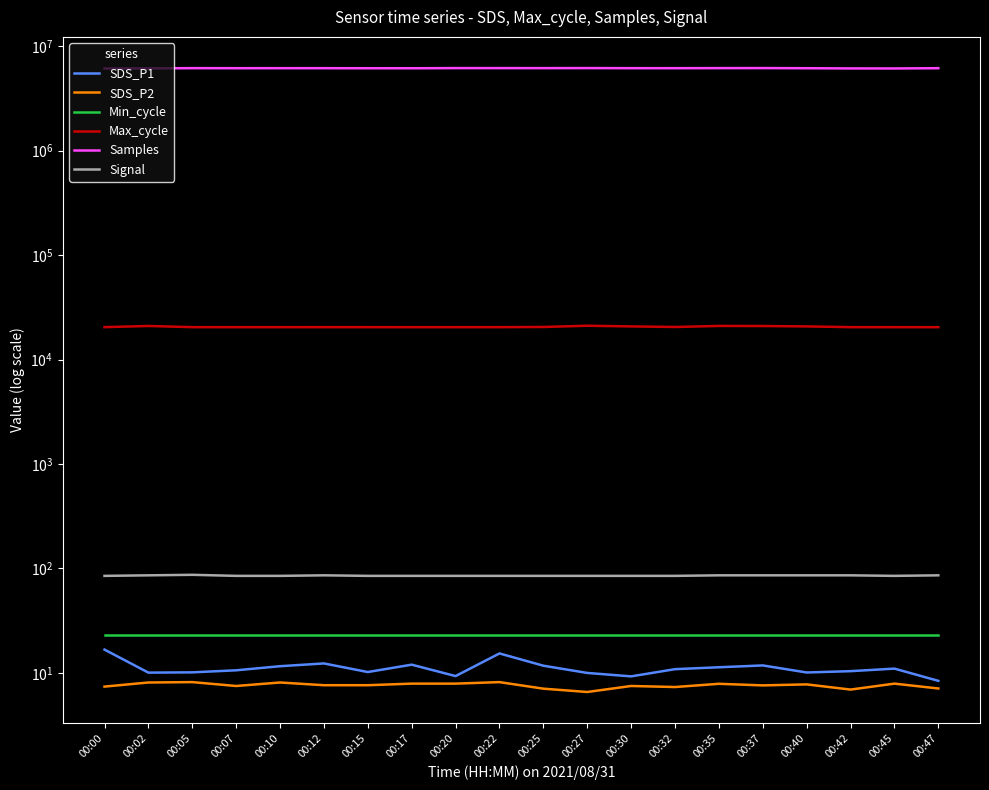

Reading left to right, transcribe all the data shown in this chart.

SDS_P1: 16.7	10.1	10.1	10.6	11.6	12.3	10.2	12.0	9.3	15.4	11.7	10.0	9.3	10.9	11.3	11.8	10.1	10.4	11.0	8.4
SDS_P2: 7.4	8.1	8.2	7.5	8.1	7.6	7.6	7.9	7.9	8.2	7.1	6.6	7.5	7.3	7.9	7.6	7.8	6.9	7.9	7.1
Min_cycle: 23.0	23.0	23.0	23.0	23.0	23.0	23.0	23.0	23.0	23.0	23.0	23.0	23.0	23.0	23.0	23.0	23.0	23.0	23.0	23.0
Max_cycle: 20454.0	20979.0	20448.0	20440.0	20444.0	20450.0	20447.0	20436.0	20440.0	20447.0	20523.0	21095.0	20784.0	20519.0	21001.0	20957.0	20782.0	20446.0	20441.0	20433.0
Samples: 6121909.0	6140566.0	6169737.0	6162655.0	6165307.0	6163827.0	6157128.0	6154535.0	6176499.0	6175001.0	6172016.0	6178545.0	6166374.0	6164137.0	6173994.0	6178587.0	6160000.0	6132134.0	6127796.0	6162615.0
Signal: 85.0	86.0	87.0	85.0	85.0	86.0	85.0	85.0	85.0	85.0	85.0	85.0	85.0	85.0	86.0	86.0	86.0	86.0	85.0	86.0